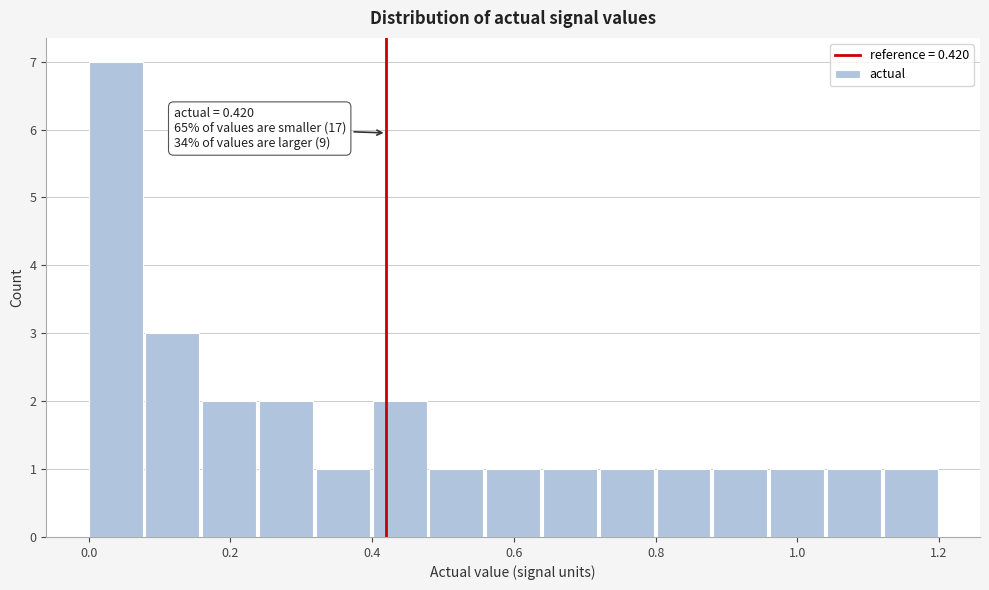

Over which range of the x-axis is the bar tallest?

0.00 to 0.08